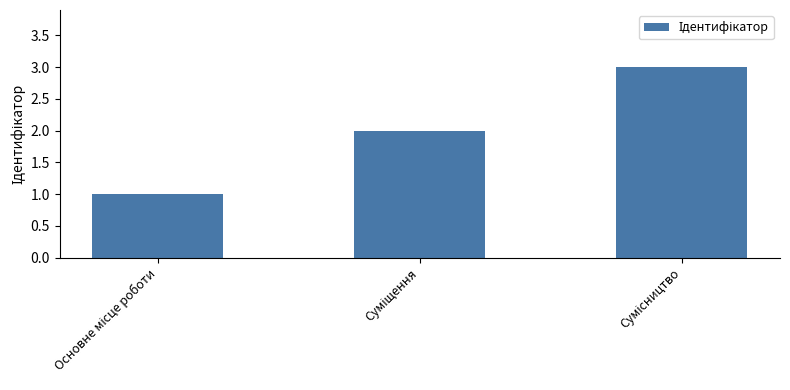

Reading left to right, transcribe all the data shown in this chart.

1	2	3